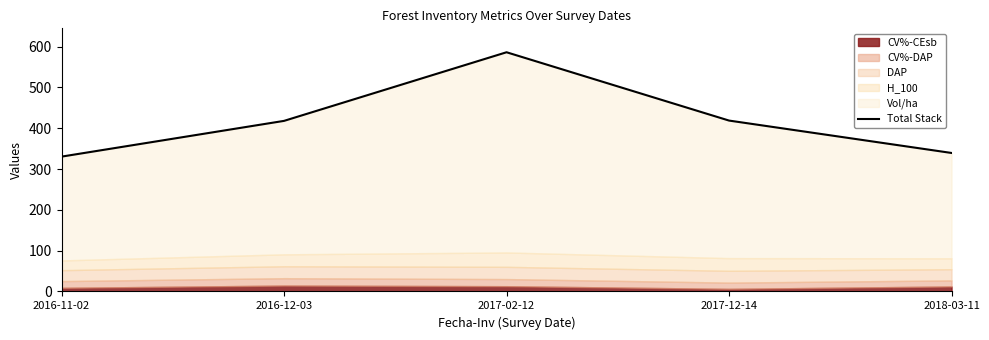

What position from the right is 2017-12-14?

2